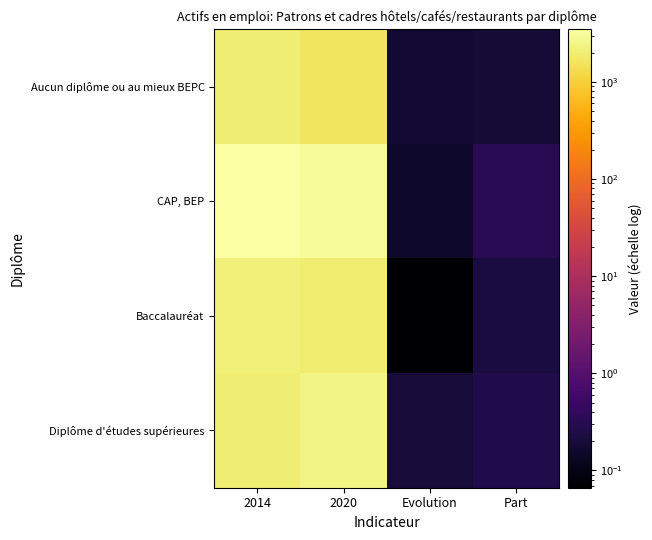

Reading left to right, list all the values displayed in this chart.

Aucun diplôme ou au mieux BEPC: 2014=2035.6	2020=1665.9	Evolution=0.2	Part=0.2
CAP, BEP: 2014=3476.7	2020=2946.8	Evolution=0.2	Part=0.3
Baccalauréat: 2014=2105.9	2020=1965.9	Evolution=0.1	Part=0.2
Diplôme d'études supérieures: 2014=2008.5	2020=2410.4	Evolution=0.2	Part=0.3